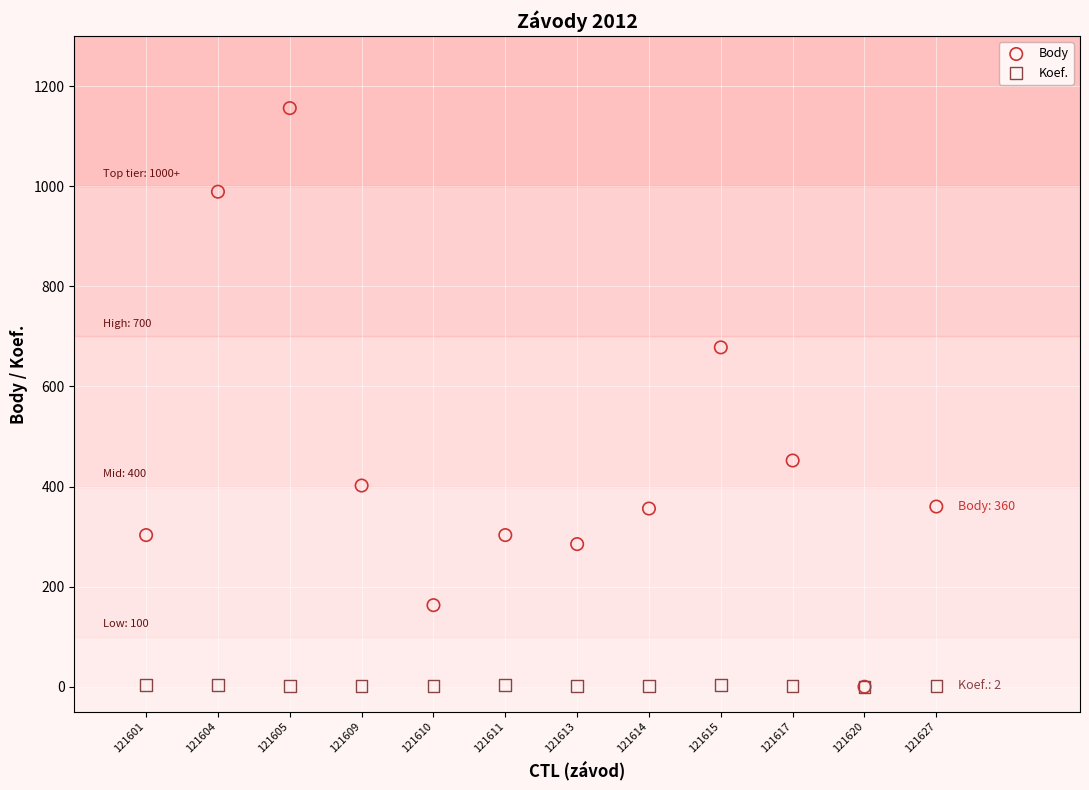

In the Body series, what Y value is closest to 578?

678